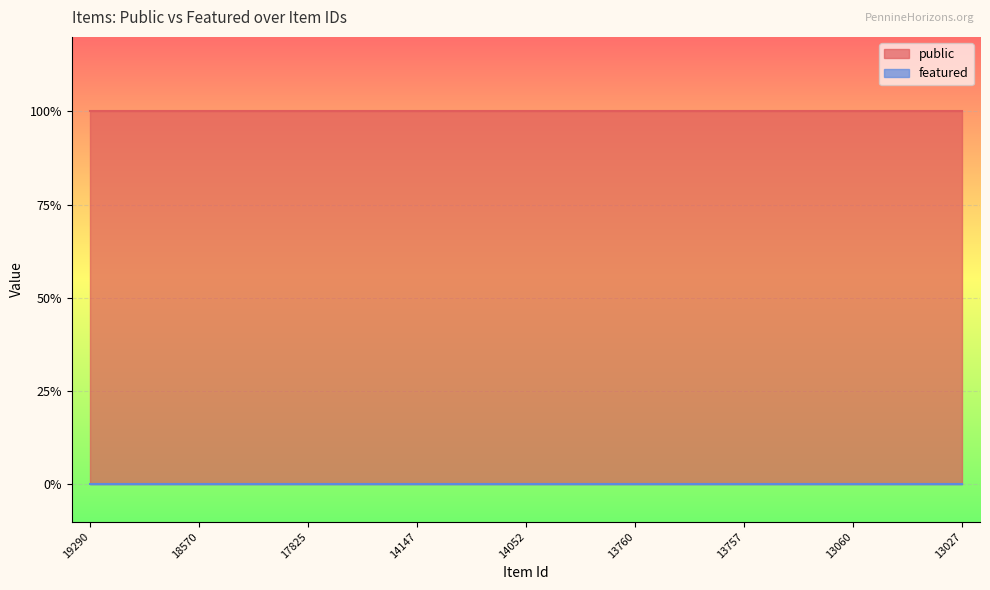

Rank the series at 13060 from highest to lowest value.

public, featured